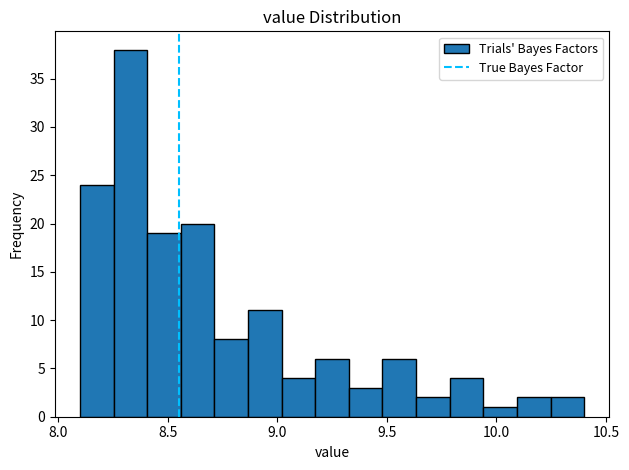

Read against the x-axis, roughly where is the centre of the tallest bar?

8.35